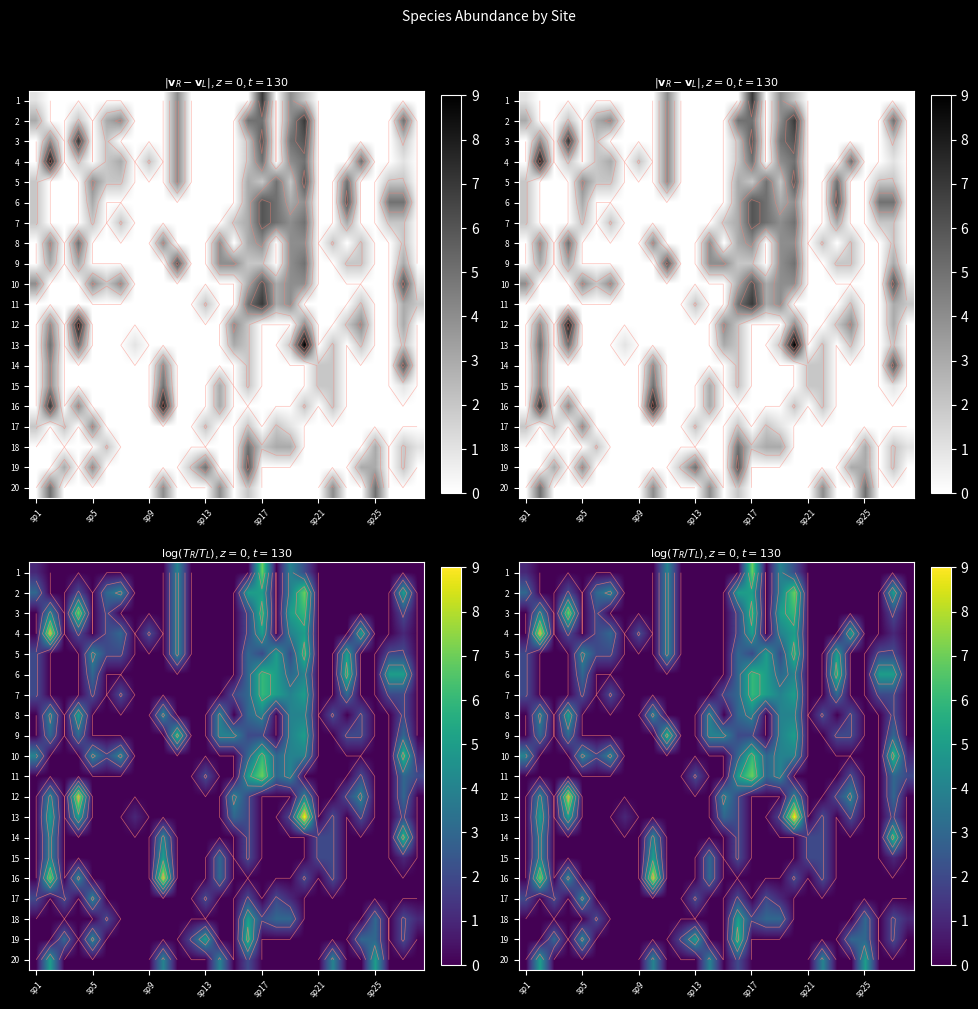

What is the difference between the maximum and minimum values in the 5 series?

6